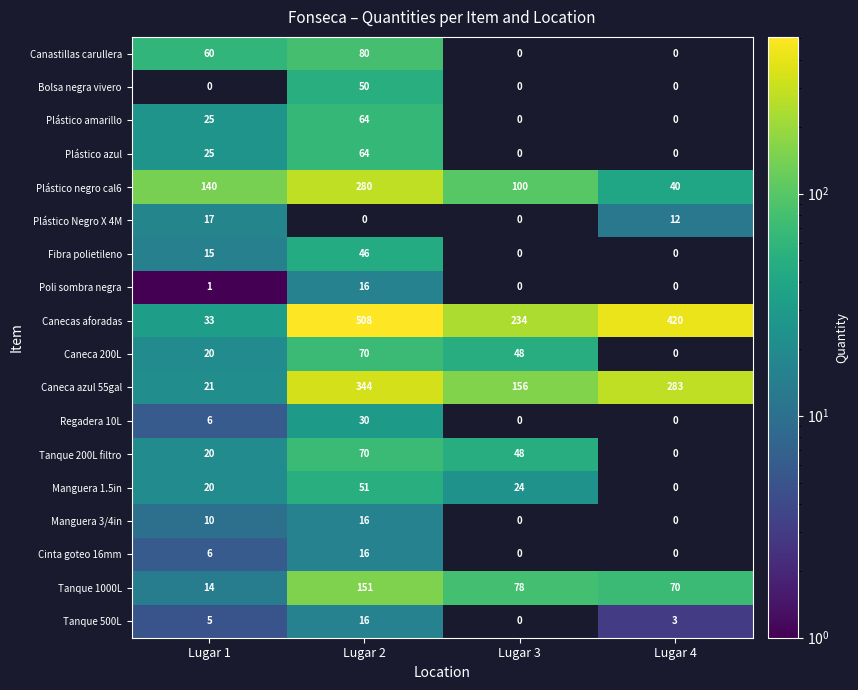

What is the greatest value displayed?

508.0